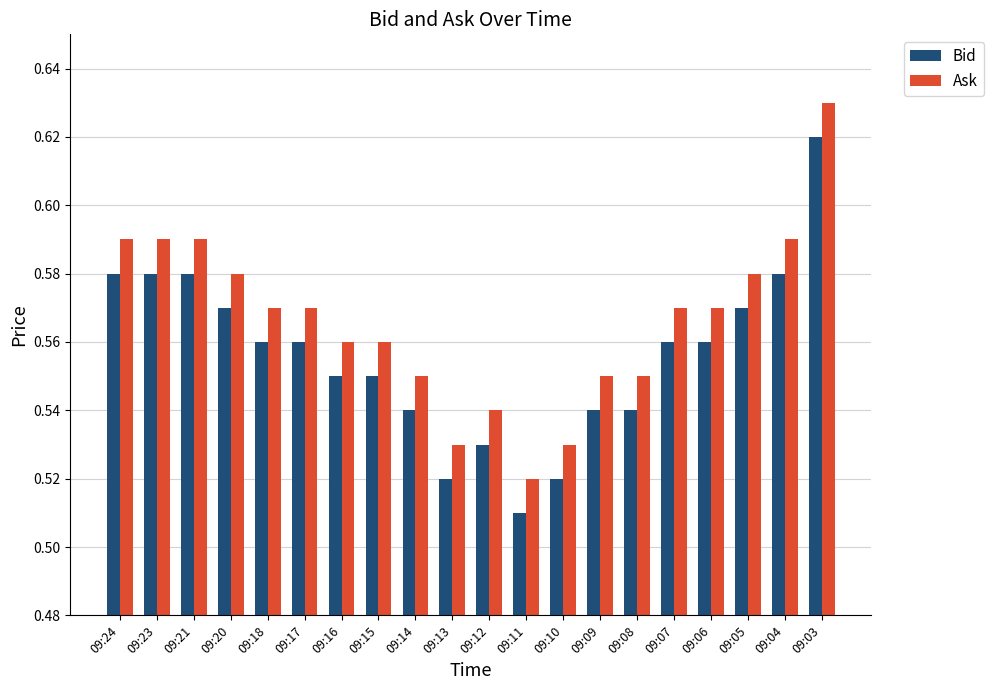

What is the sum of all Ask values?

11.3